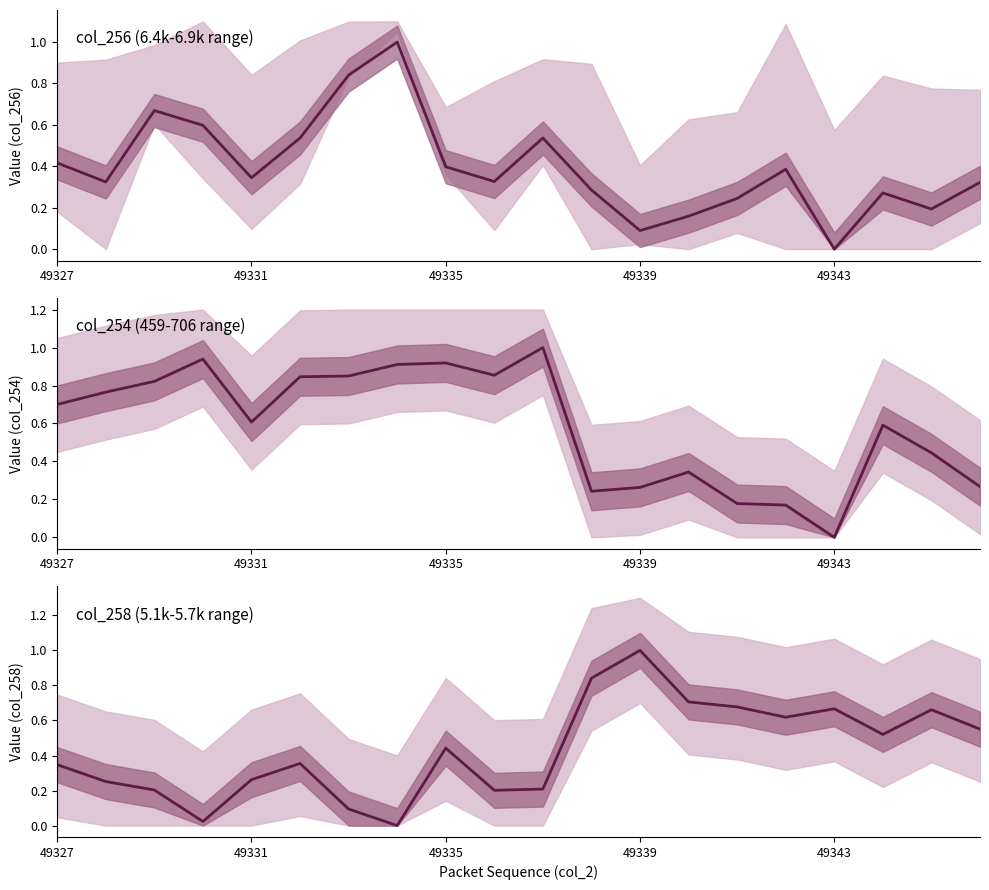

What is the sum of the col_254 values at 17 and 7?

1.5